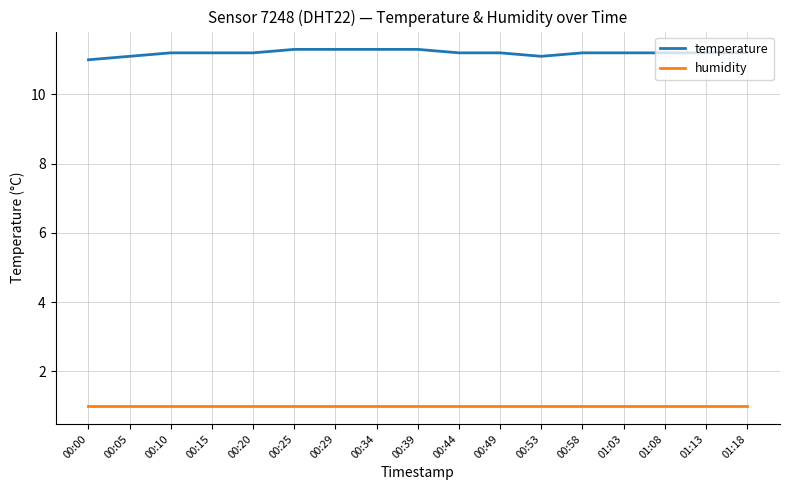

Reading right to left, what are all the values shown in this chart?

temperature: 01:18=11.2	01:13=11.2	01:08=11.2	01:03=11.2	00:58=11.2	00:53=11.1	00:49=11.2	00:44=11.2	00:39=11.3	00:34=11.3	00:29=11.3	00:25=11.3	00:20=11.2	00:15=11.2	00:10=11.2	00:05=11.1	00:00=11.0
humidity: 01:18=1.0	01:13=1.0	01:08=1.0	01:03=1.0	00:58=1.0	00:53=1.0	00:49=1.0	00:44=1.0	00:39=1.0	00:34=1.0	00:29=1.0	00:25=1.0	00:20=1.0	00:15=1.0	00:10=1.0	00:05=1.0	00:00=1.0